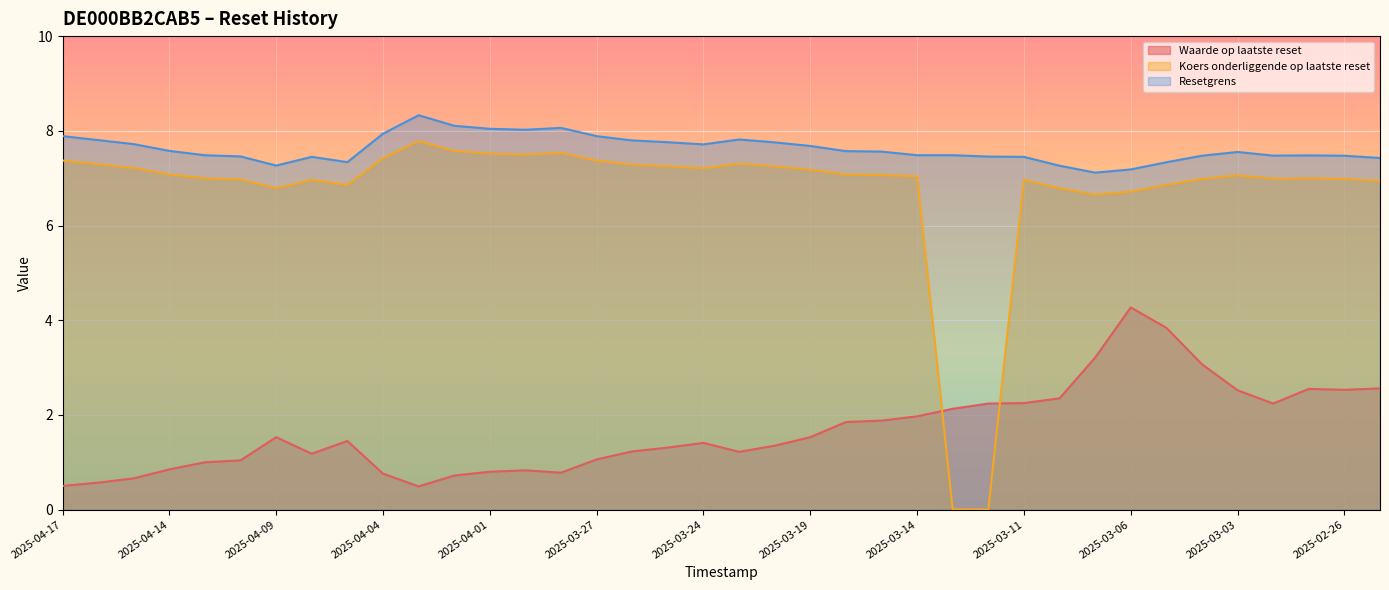

Where is the first local minimum for Resetgrens?

2025-04-09